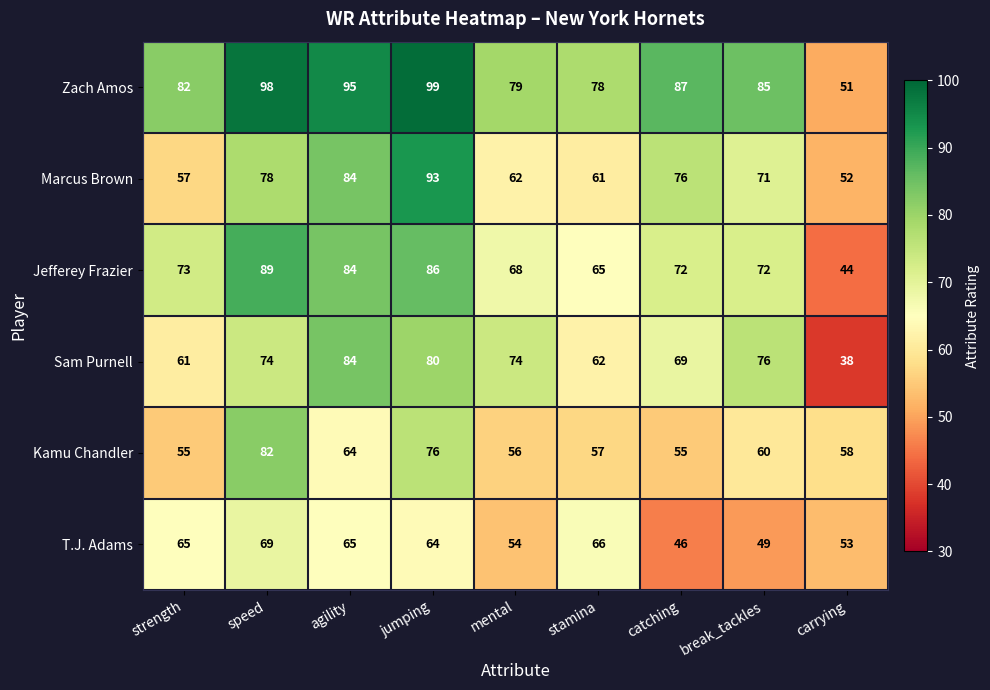

Count the number of data series in this chart.

6